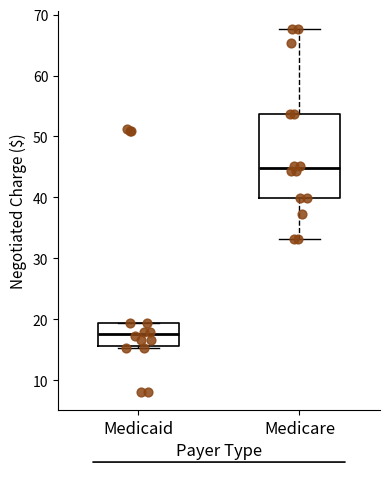

Which box is the tallest, from its lower edge to its upper edge?

Medicare